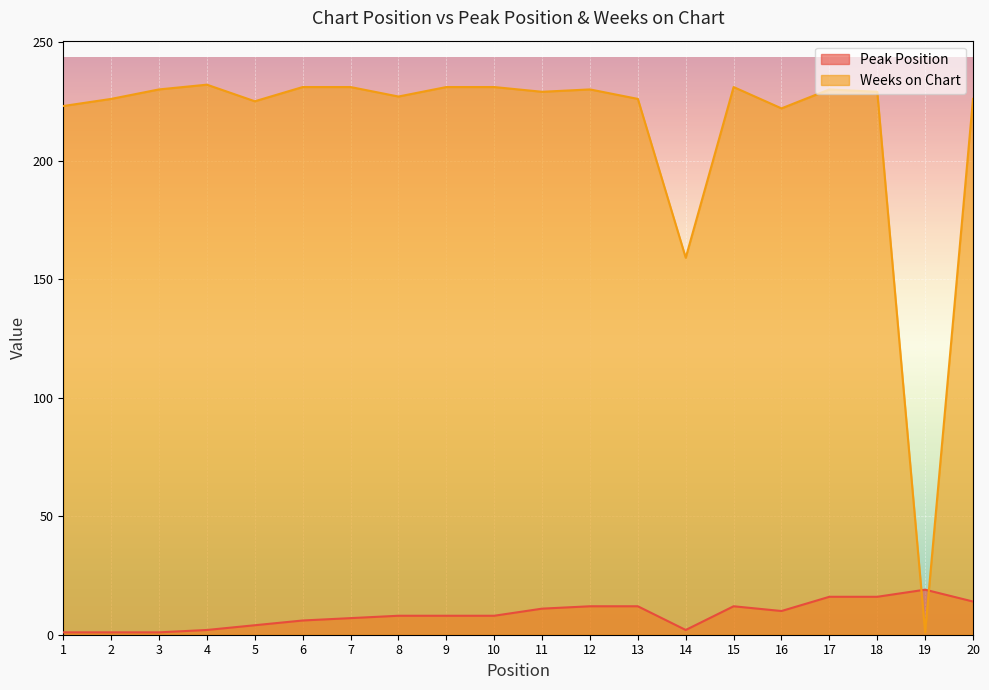

Reading right to left, extract all data points from this chart.

Peak Position: 14	19	16	16	10	12	2	12	12	11	8	8	8	7	6	4	2	1	1	1
Weeks on Chart: 226	1	229	230	222	231	159	226	230	229	231	231	227	231	231	225	232	230	226	223